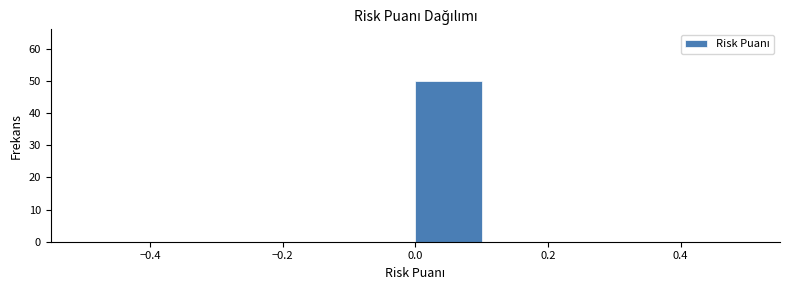

How tall is the bar that spans 0.0 to 0.1 on the x-axis? The values are not printed on the chart, so give them approximately, as read against the axis.

50